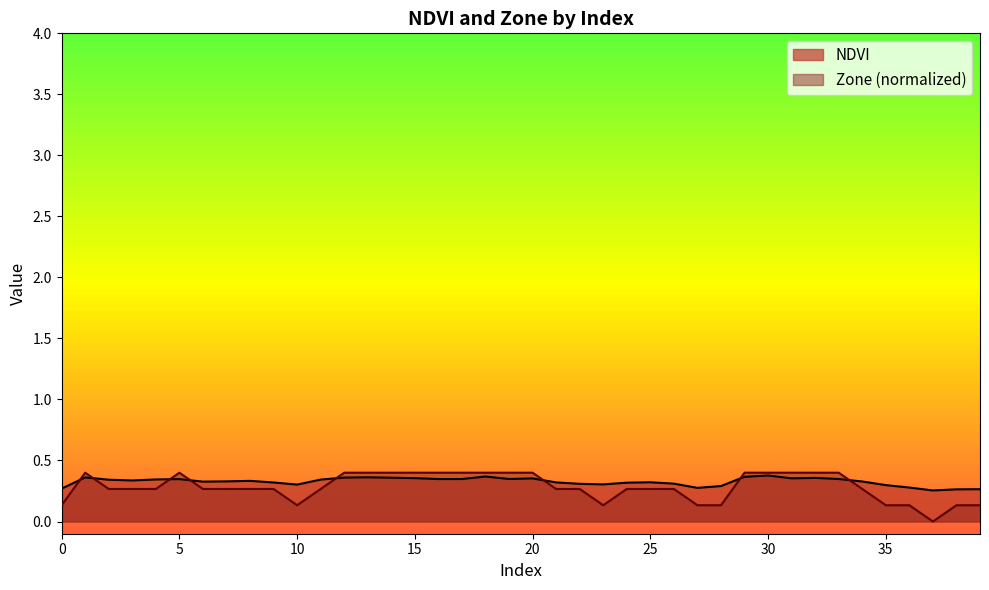

Reading left to right, what are all the values shown in this chart?

NDVI: 0=0.3	1=0.4	2=0.3	3=0.3	4=0.3	5=0.3	6=0.3	7=0.3	8=0.3	9=0.3	10=0.3	11=0.3	12=0.4	13=0.4	14=0.4	15=0.4	16=0.3	17=0.3	18=0.4	19=0.3	20=0.4	21=0.3	22=0.3	23=0.3	24=0.3	25=0.3	26=0.3	27=0.3	28=0.3	29=0.4	30=0.4	31=0.4	32=0.4	33=0.3	34=0.3	35=0.3	36=0.3	37=0.3	38=0.3	39=0.3
Zone: 0=0.1	1=0.4	2=0.3	3=0.3	4=0.3	5=0.4	6=0.3	7=0.3	8=0.3	9=0.3	10=0.1	11=0.3	12=0.4	13=0.4	14=0.4	15=0.4	16=0.4	17=0.4	18=0.4	19=0.4	20=0.4	21=0.3	22=0.3	23=0.1	24=0.3	25=0.3	26=0.3	27=0.1	28=0.1	29=0.4	30=0.4	31=0.4	32=0.4	33=0.4	34=0.3	35=0.1	36=0.1	37=0.0	38=0.1	39=0.1